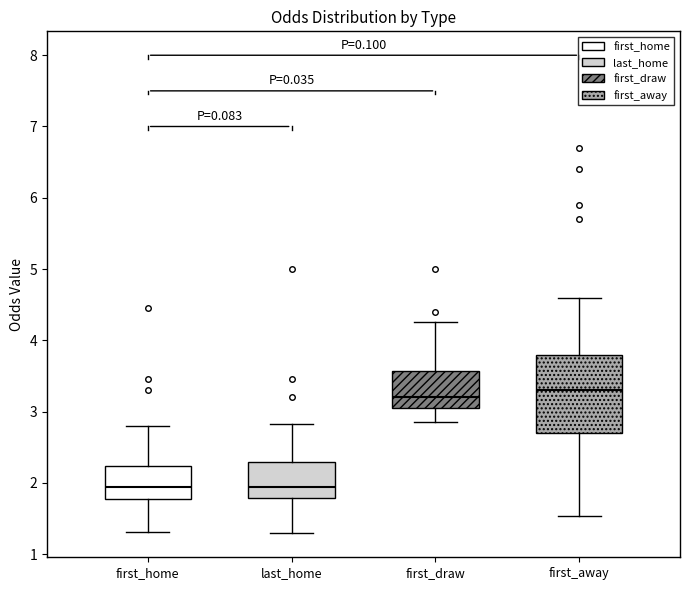

Which box is the tallest, from its lower edge to its upper edge?

first_away